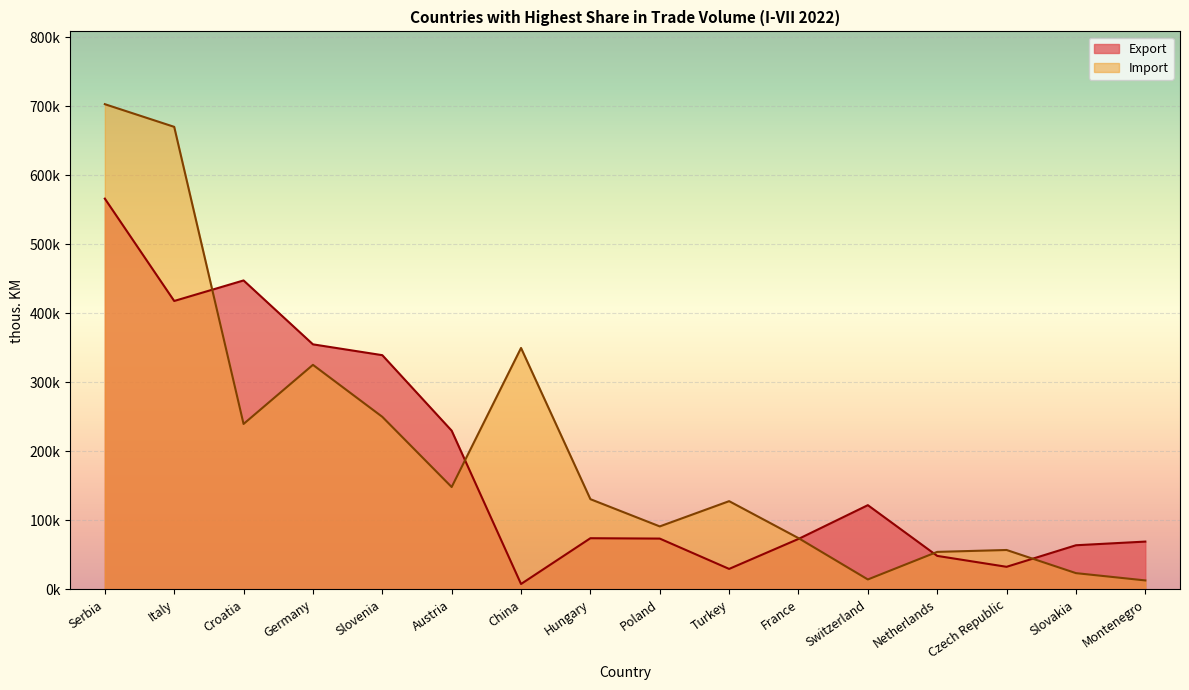

Reading left to right, list all the values displayed in this chart.

Export: Serbia=566060	Italy=417808	Croatia=447570	Germany=354984	Slovenia=339301	Austria=229913	China=7798	Hungary=74129	Poland=73589	Turkey=29664	France=73102	Switzerland=122013	Netherlands=48518	Czech Republic=32708	Slovakia=63933	Montenegro=69239
Import: Serbia=702909	Italy=670072	Croatia=239650	Germany=325290	Slovenia=249985	Austria=148270	China=349766	Hungary=130701	Poland=91236	Turkey=127815	France=74247	Switzerland=14375	Netherlands=54325	Czech Republic=57076	Slovakia=23539	Montenegro=12975